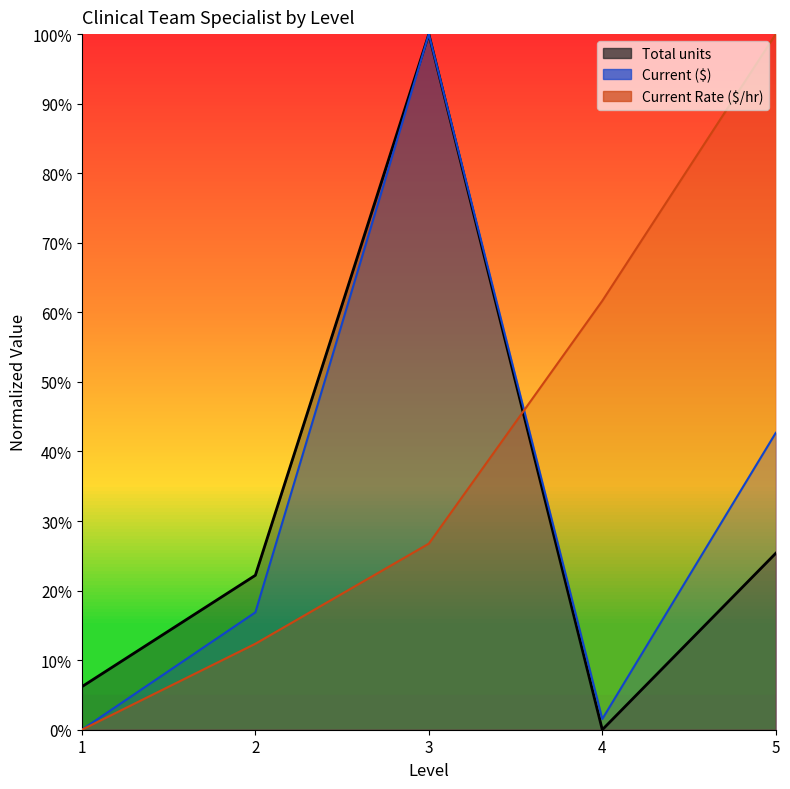

Between which two adjacent categories do Current Rate and Total units first intersect?

3 and 4